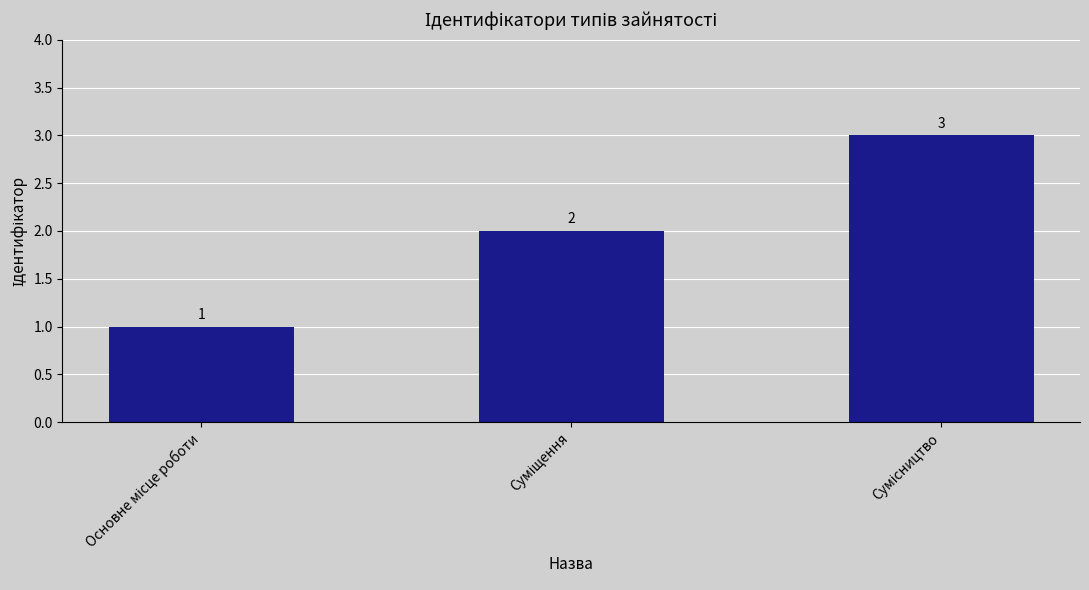

What is the sum of all values?

6